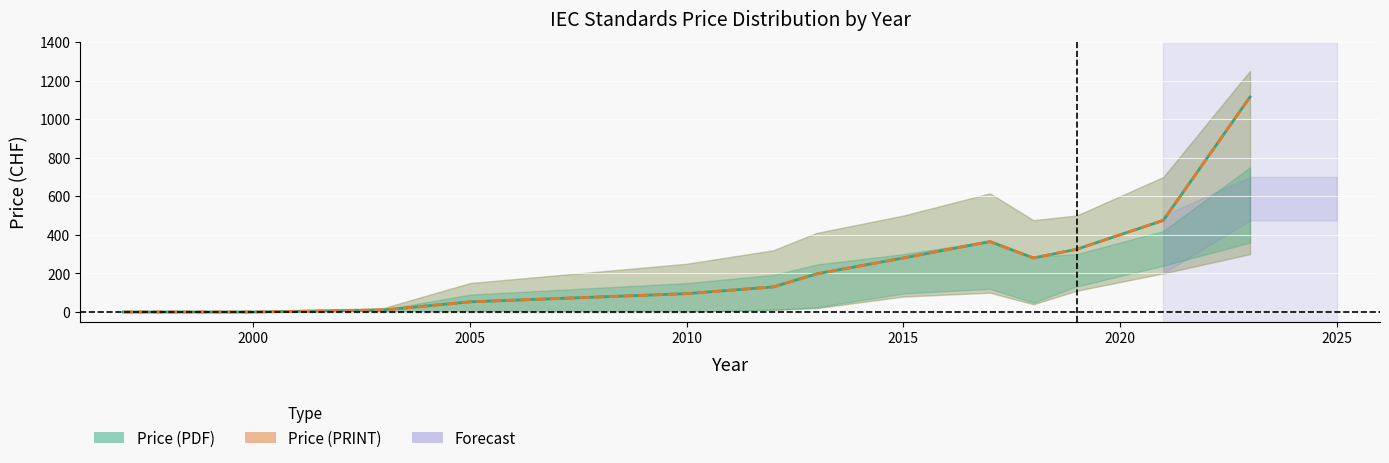

What is the average value of the pdf_lower series?

57.3